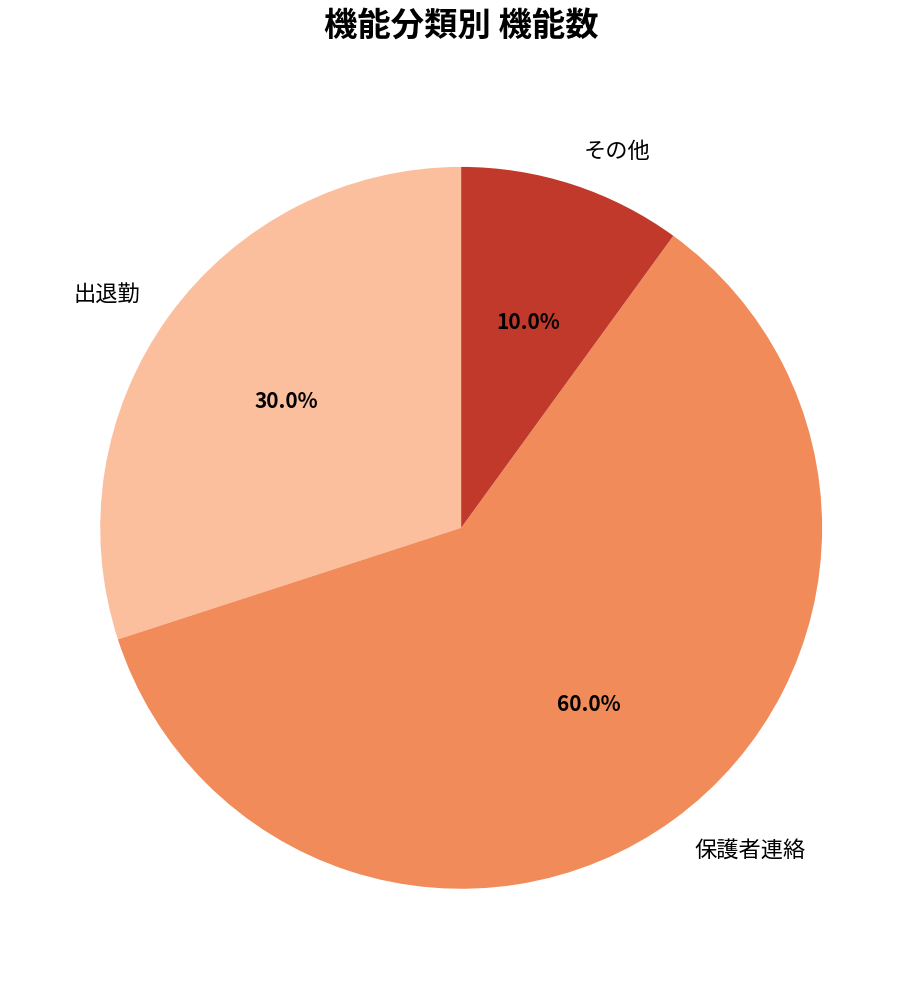

Combined, what portion of the pie is 出退勤 and その他?

40.0%